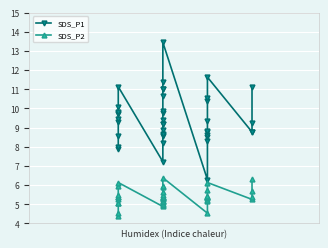

How many series are shown in this chart?

2